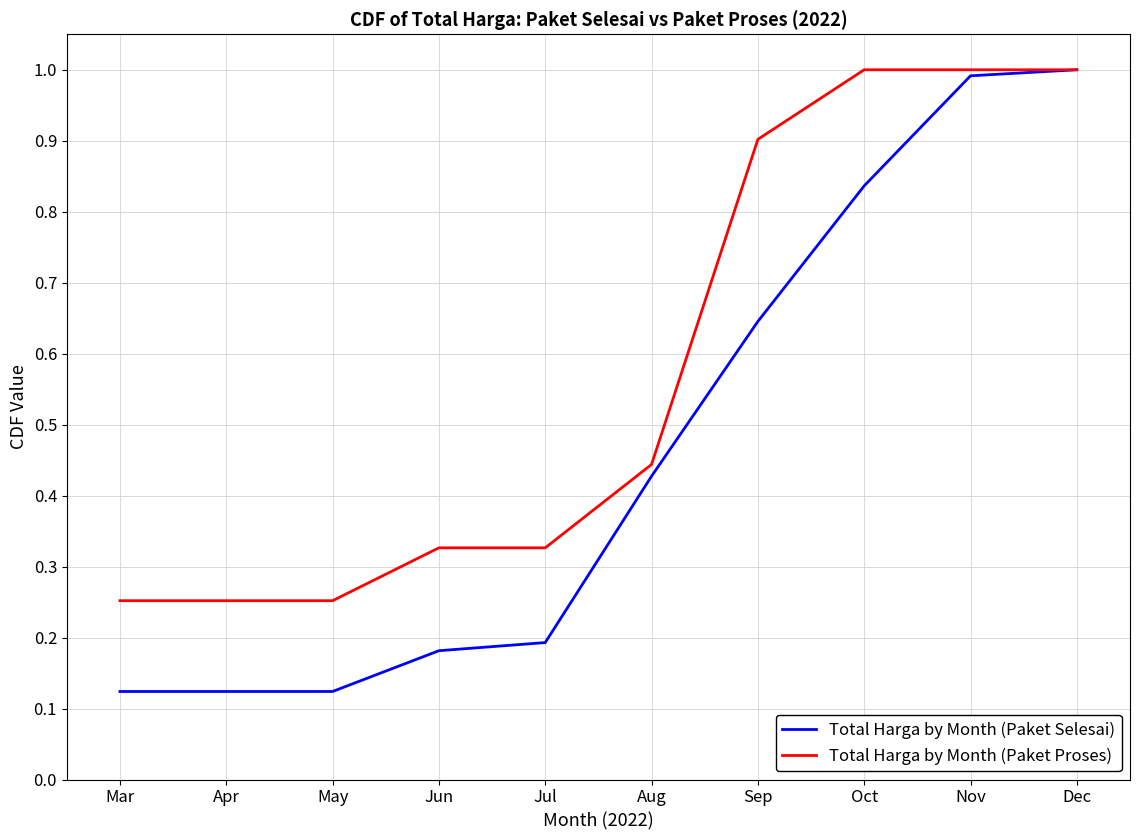

Does the chart display data point markers on the line(s)?

No